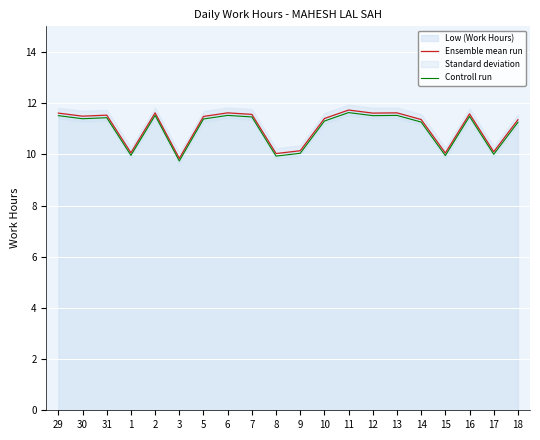

At how many categories does at least one series exceed 11?

14